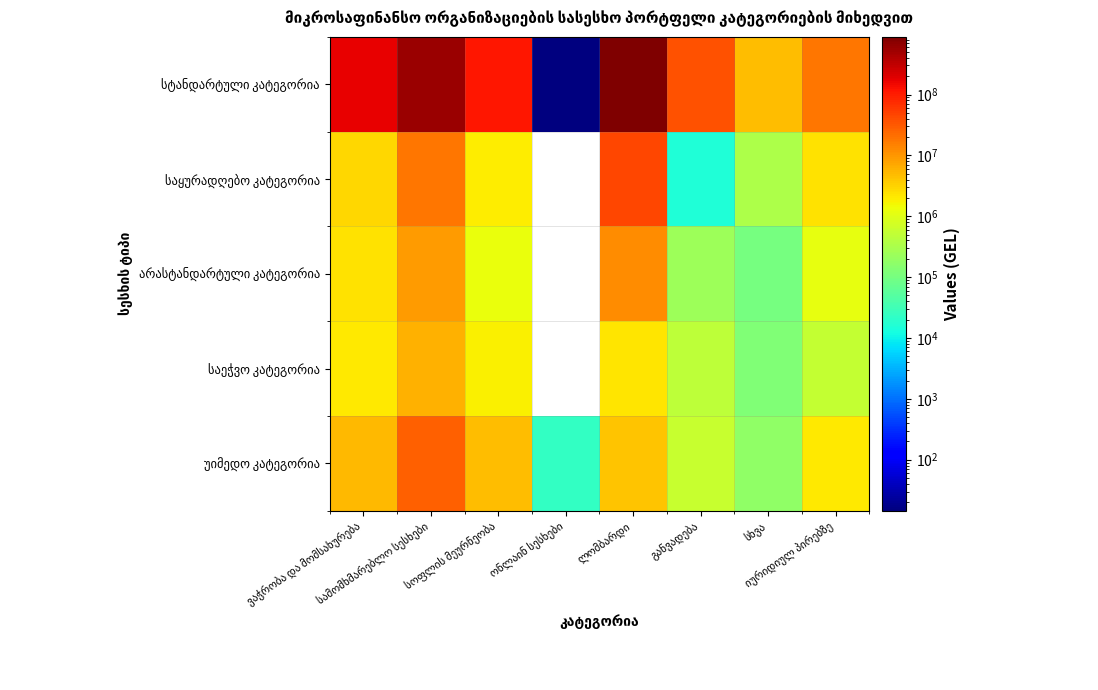

What is the approximate value of უიმედო კატეგორია at სამომხმარებლო სესხები?

27093541.9